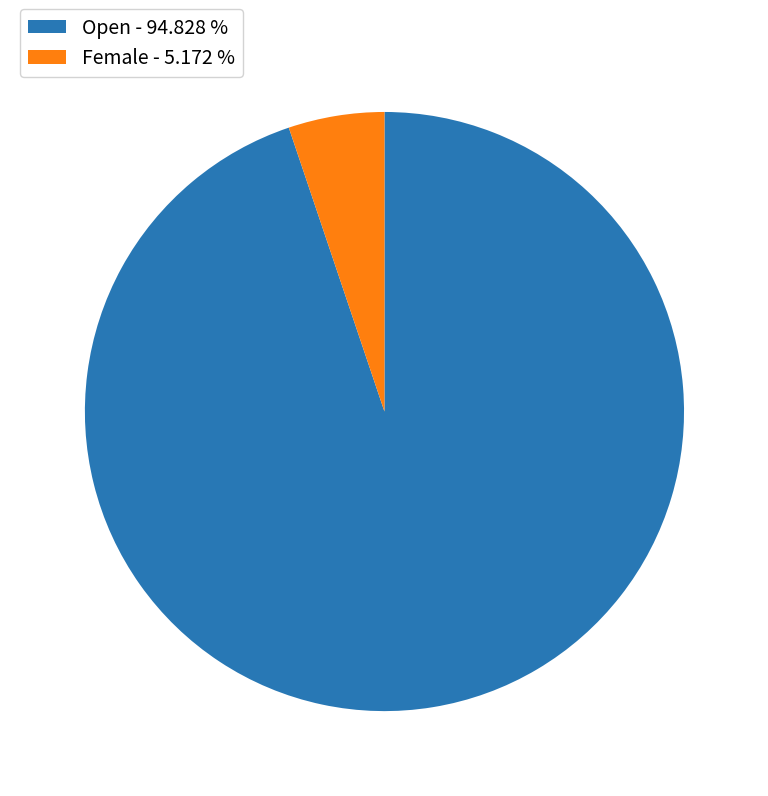

Is there a majority slice in this chart?

Yes